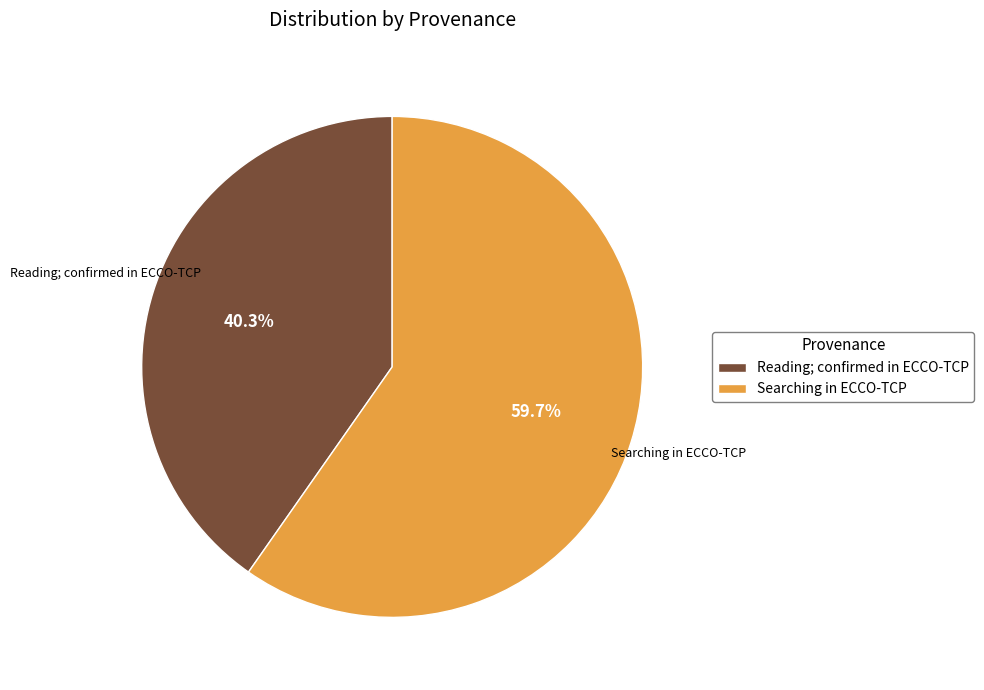

The Reading; confirmed in ECCO-TCP slice represents 47% of the pie. True or false?

False